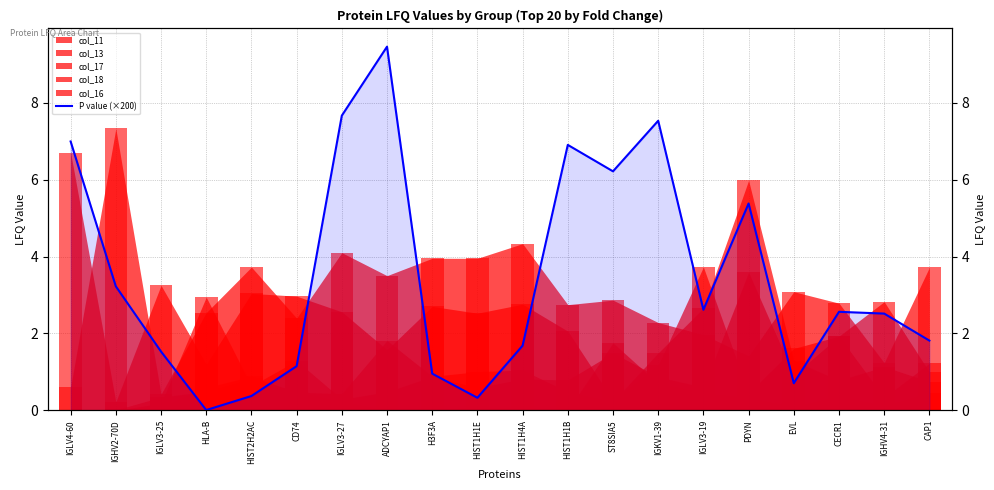

True or false: the data shows 0.1 at HIST1H1E.

False